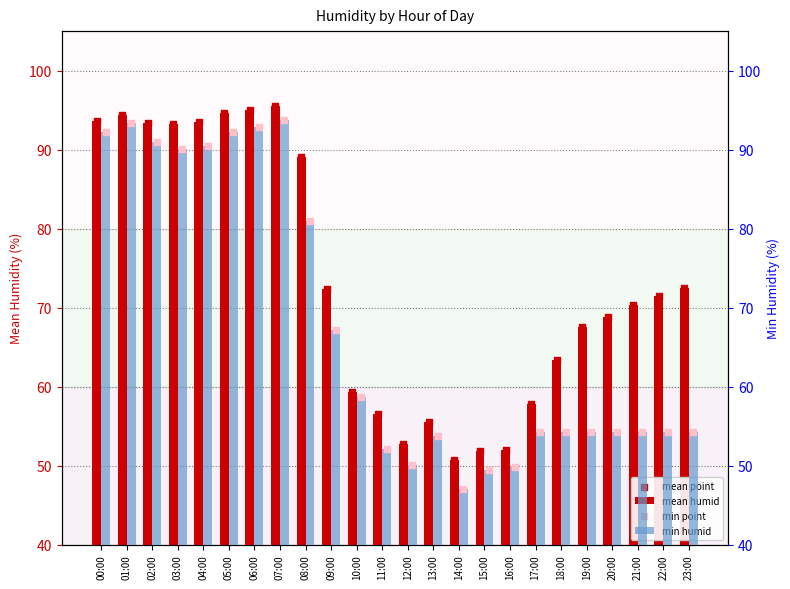

What are all the series names shown in the legend?

mean humid, mean point, min humid, min point